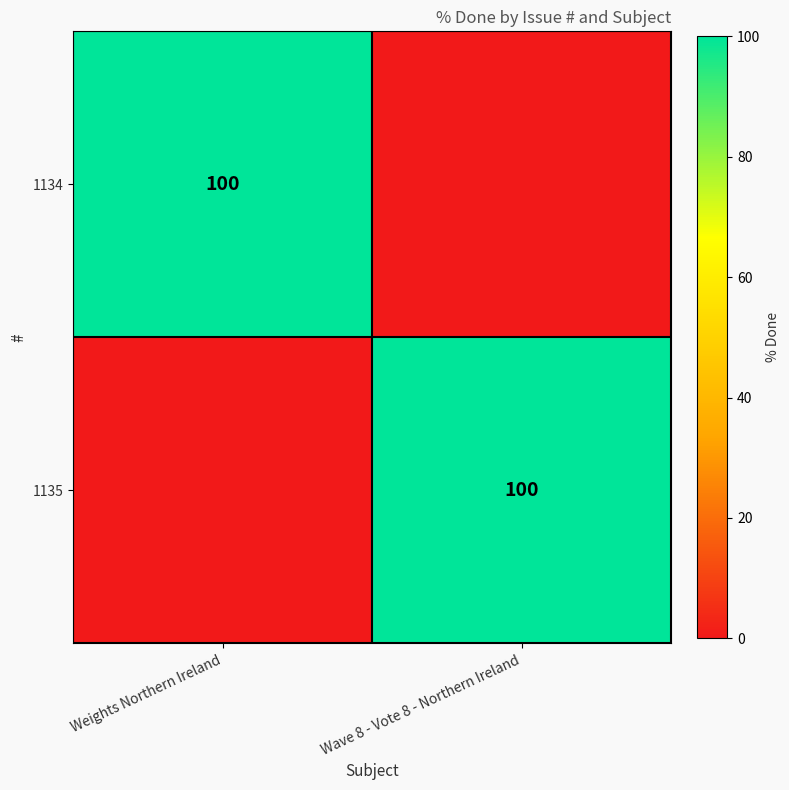

True or false: 1134 has a value of 27 at Weights Northern Ireland.

False